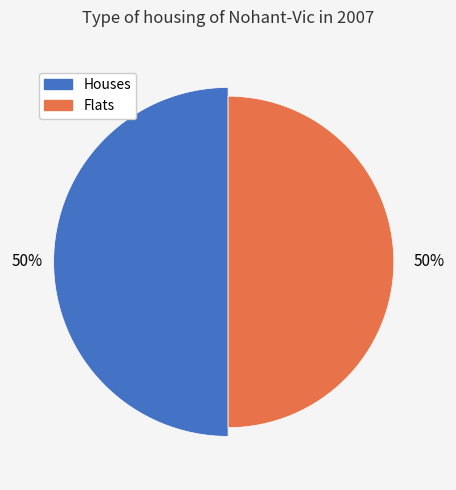

To the nearest percent, what is the average slice percentage?

50%